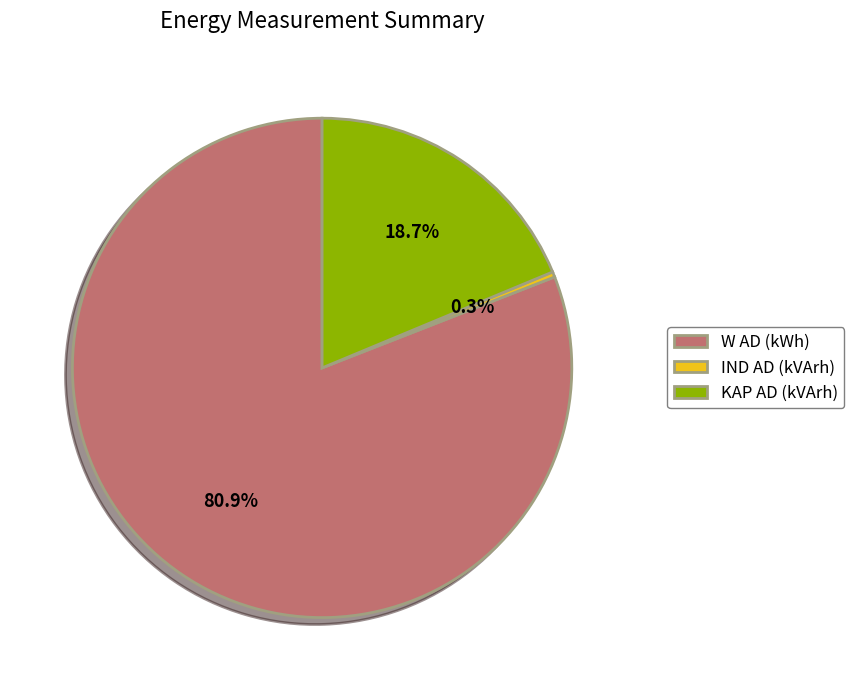

To the nearest percent, what is the difference between the largest and smallest slice percentages?

81%